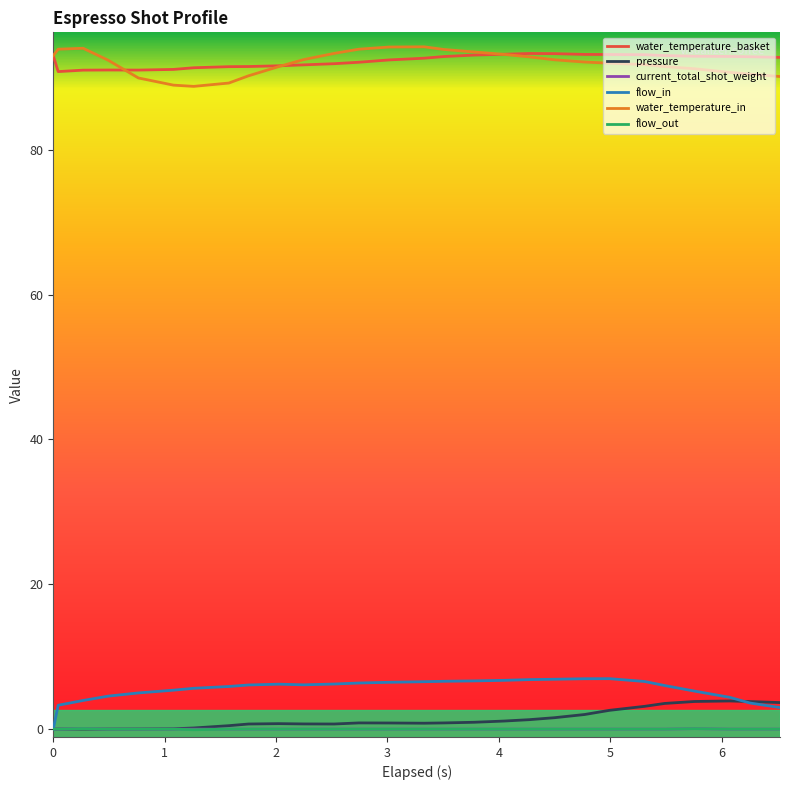

What is the maximum value for pressure?

3.9